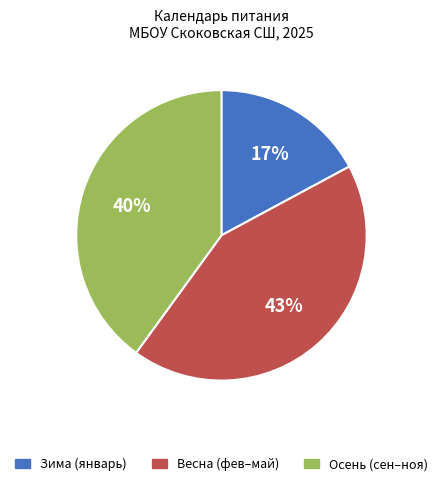

Is there a majority slice in this chart?

No